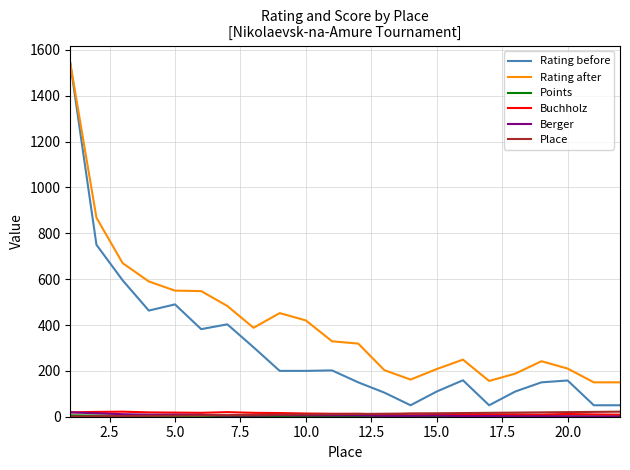

Which series has the largest total across all categories?

Rating after